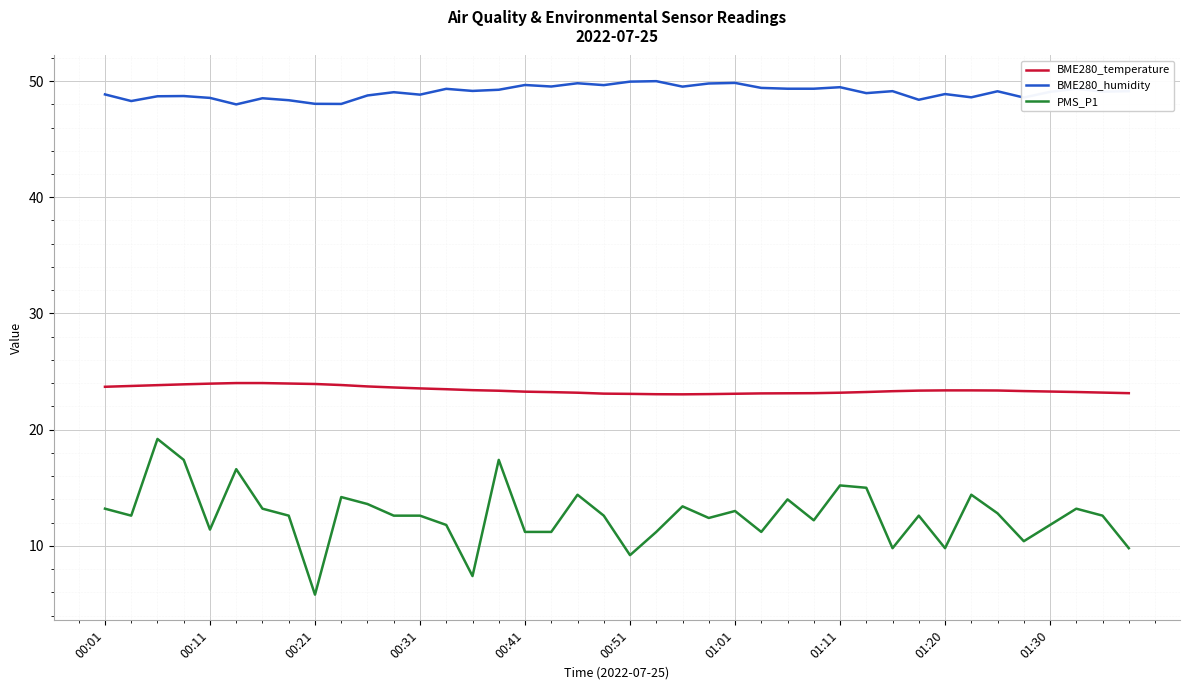

True or false: PMS_P1 and BME280_humidity cross at least once.

False